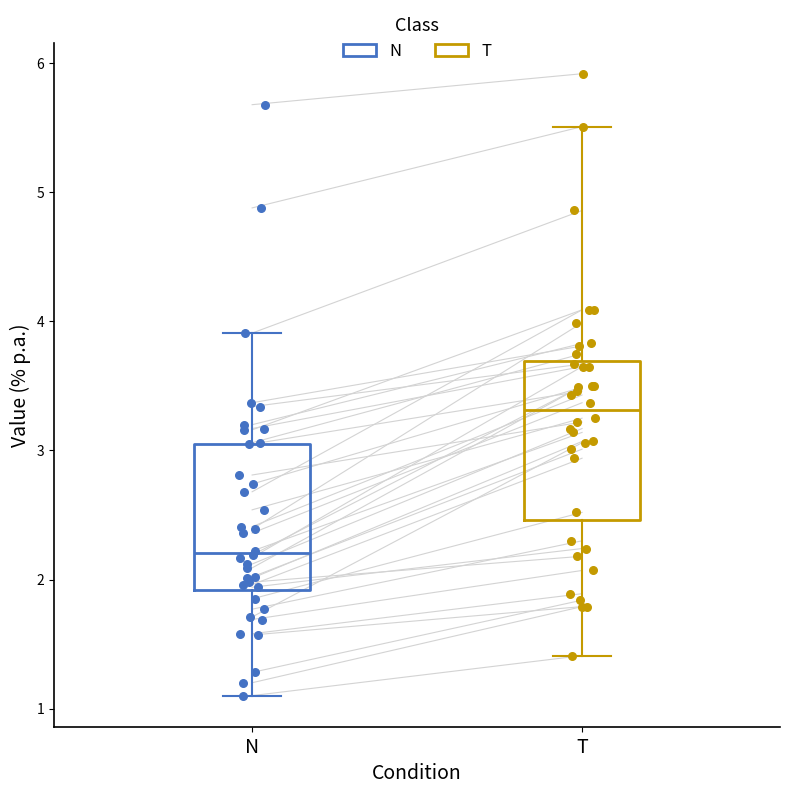

Which box has the highest median line?

T